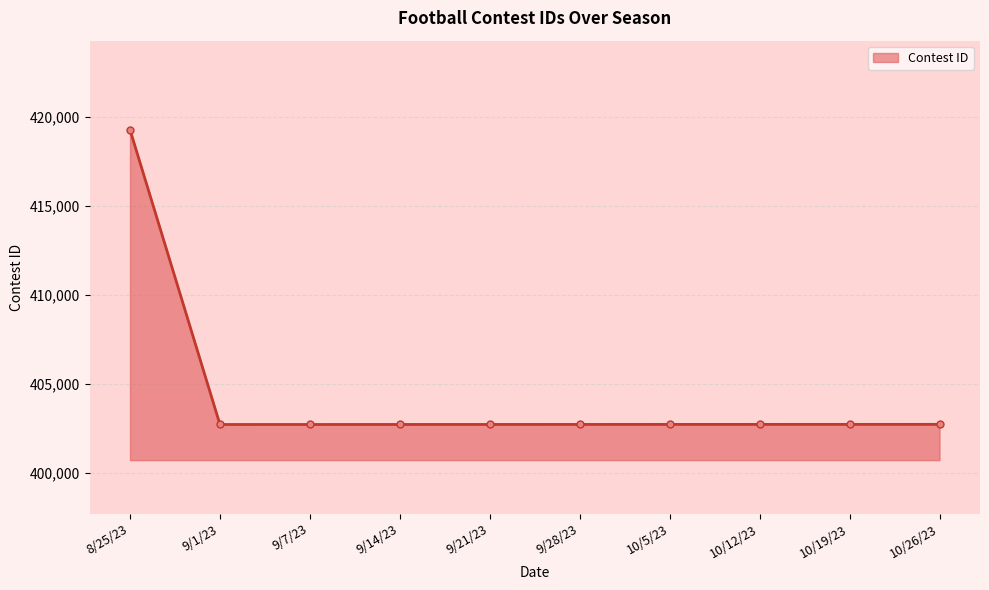

Is it true that the value at 9/14/23 is 402719?

True